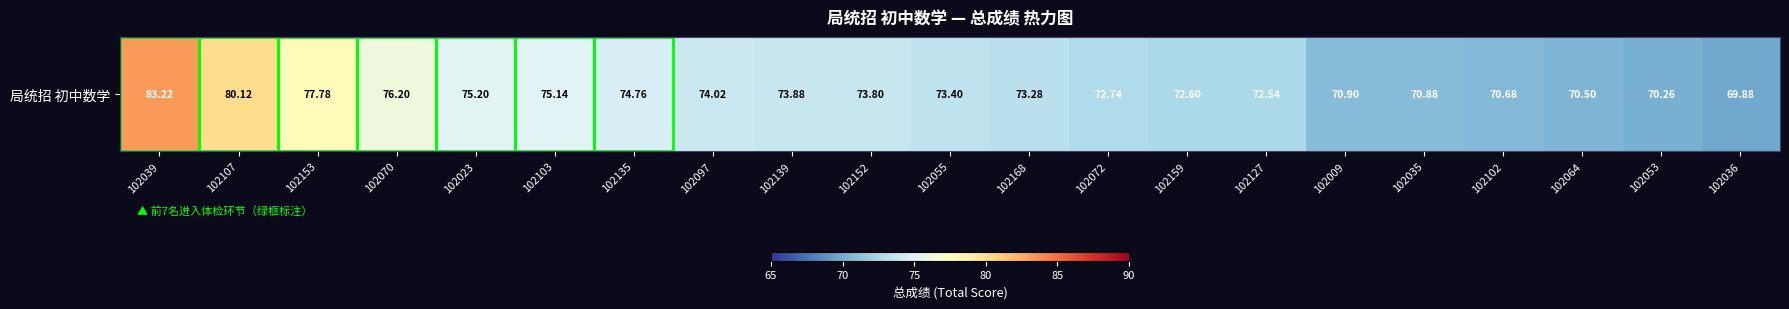

True or false: the data shows 16.6 at 102055.

False